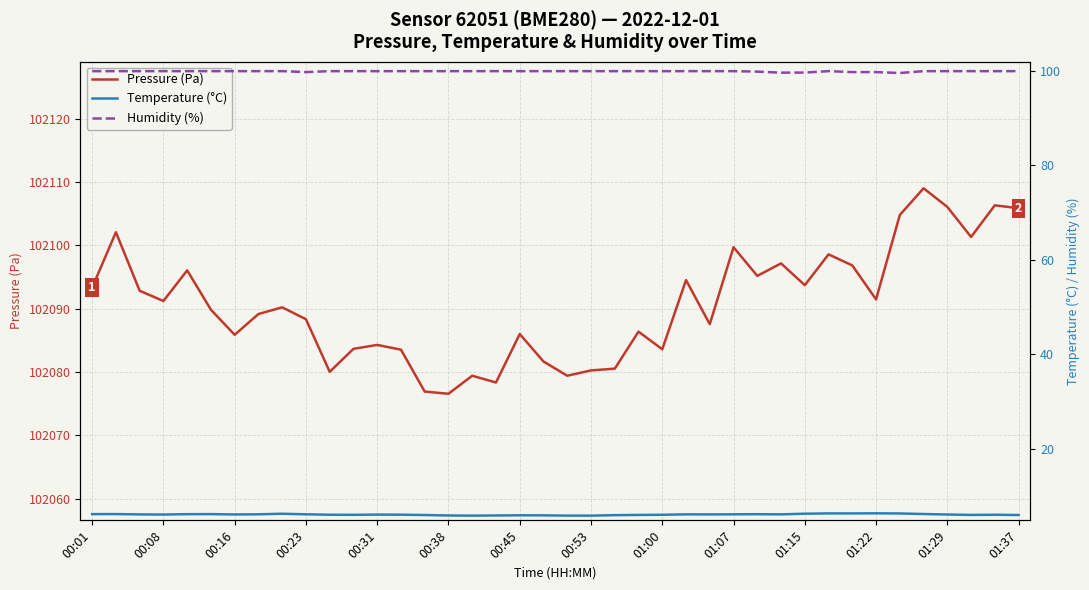

The value of Pressure (Pa) at 00:53 is 102080.2. True or false?

True